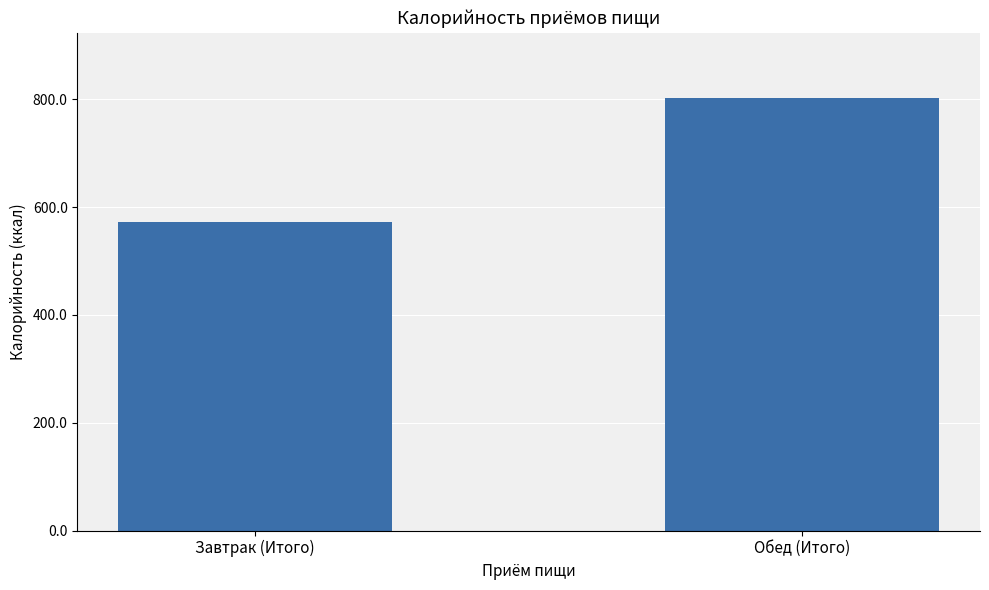

Between Завтрак (Итого) and Обед (Итого), which is larger?

Обед (Итого)